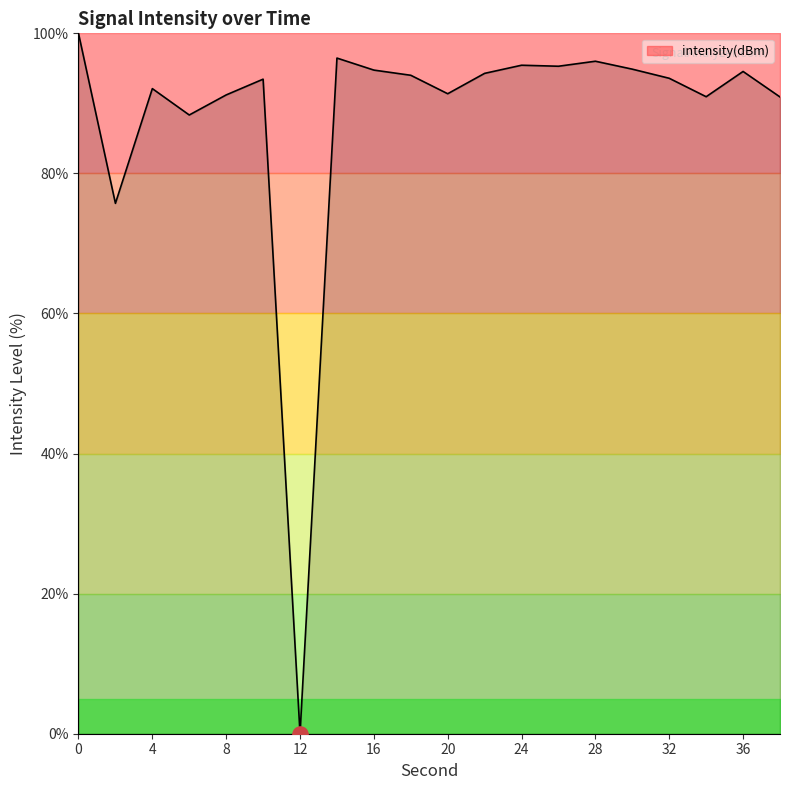

What is the maximum value shown in the chart?

100.0